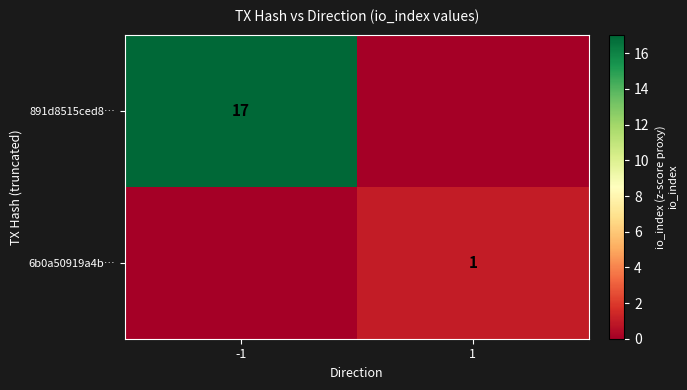

Count the number of data series in this chart.

2